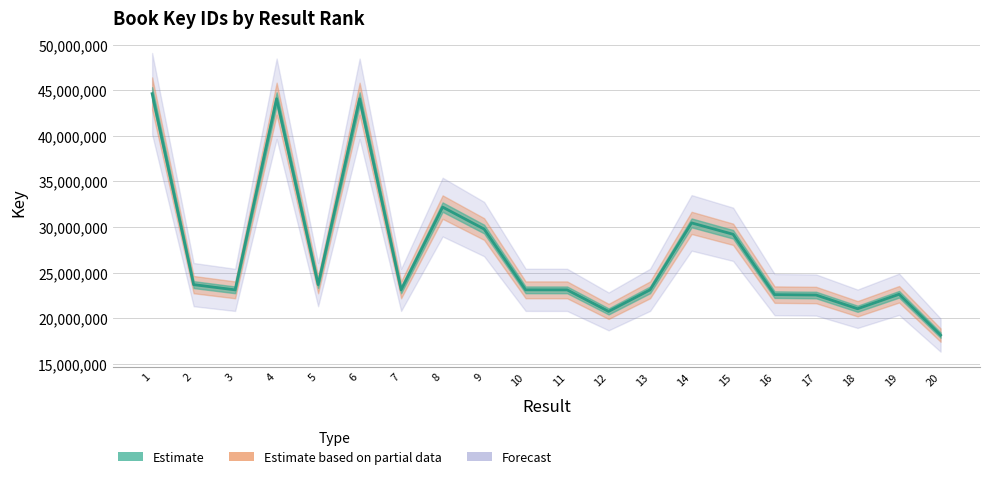

How many values are below 23116013?

10